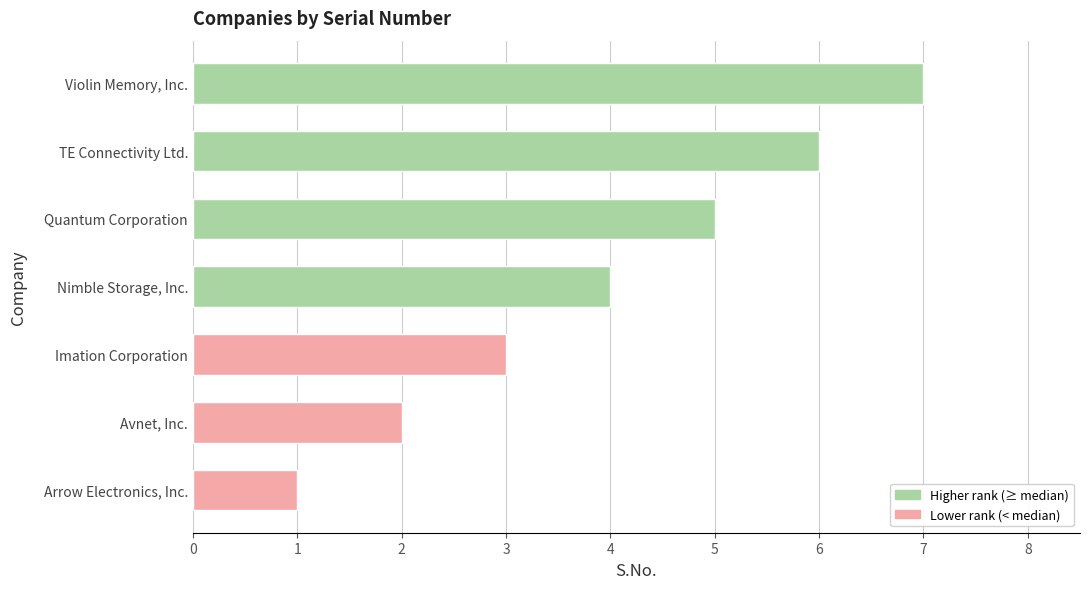

The chart shows a value of 5 at Quantum Corporation. True or false?

True